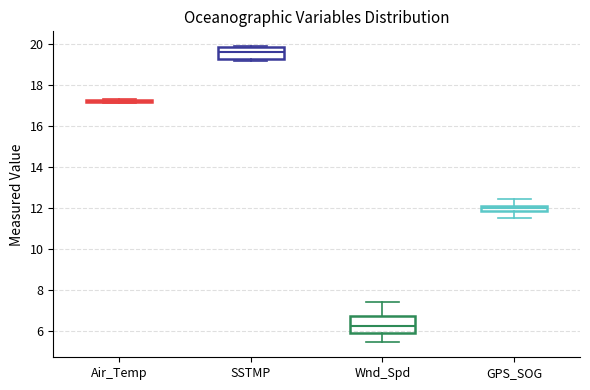

Where is the lower edge of the box for GPS_SOG on the y-axis? The values are not printed on the chart, so give them approximately, as read against the axis.

11.8